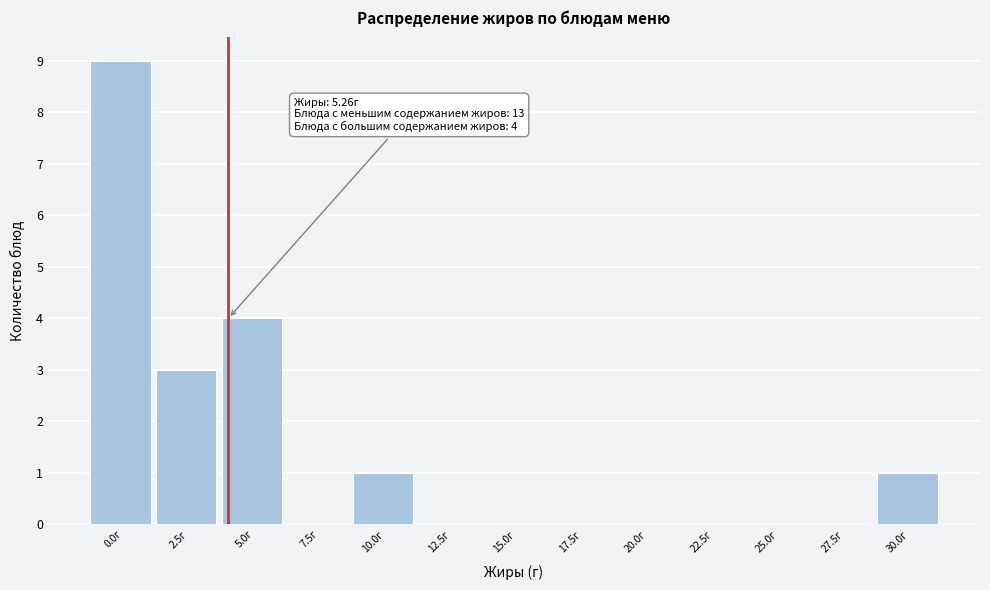

Reading left to right, list all the values displayed in this chart.

0.0г=9	2.5г=3	5.0г=4	7.5г=0	10.0г=1	12.5г=0	15.0г=0	17.5г=0	20.0г=0	22.5г=0	25.0г=0	27.5г=0	30.0г=1